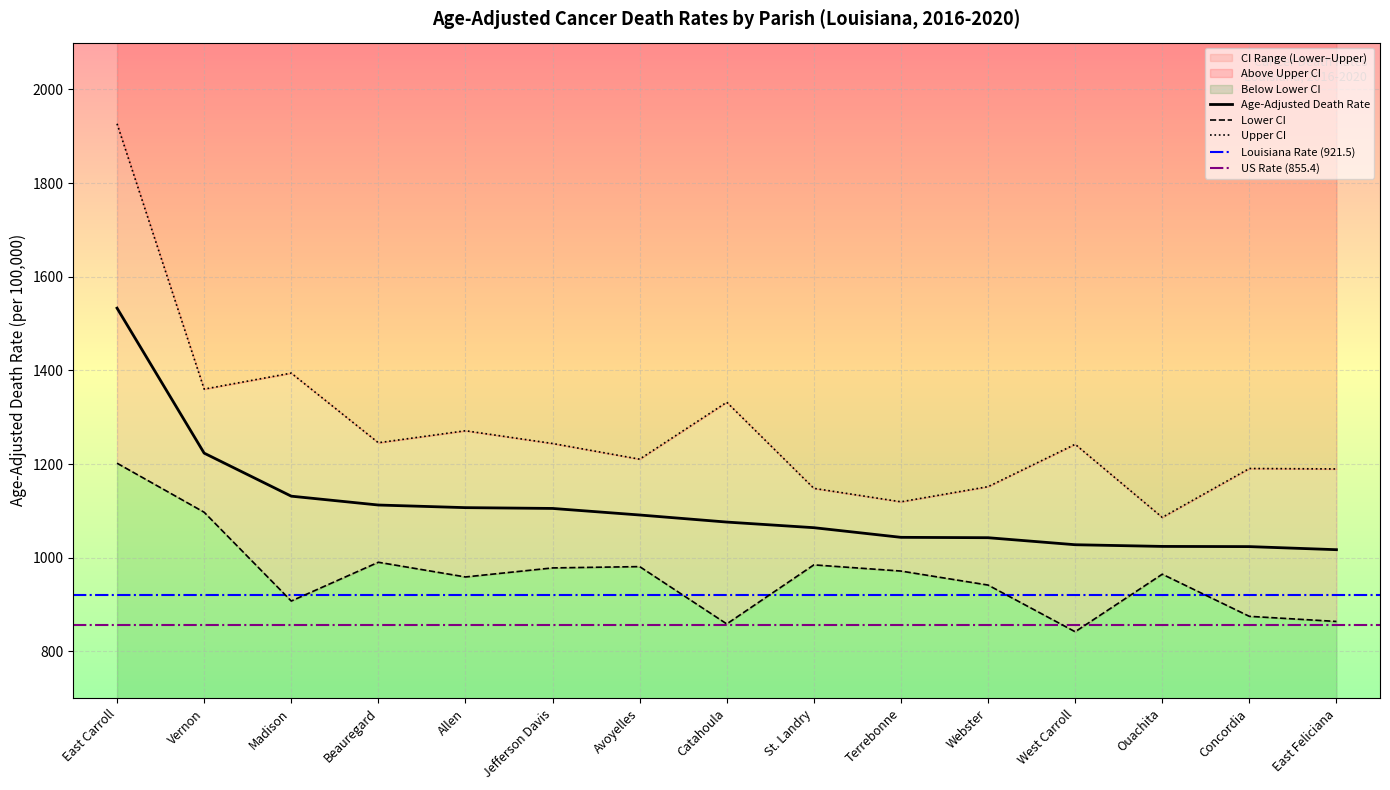

True or false: Upper CI (Rate) has more than 2 interior local peaks.

True